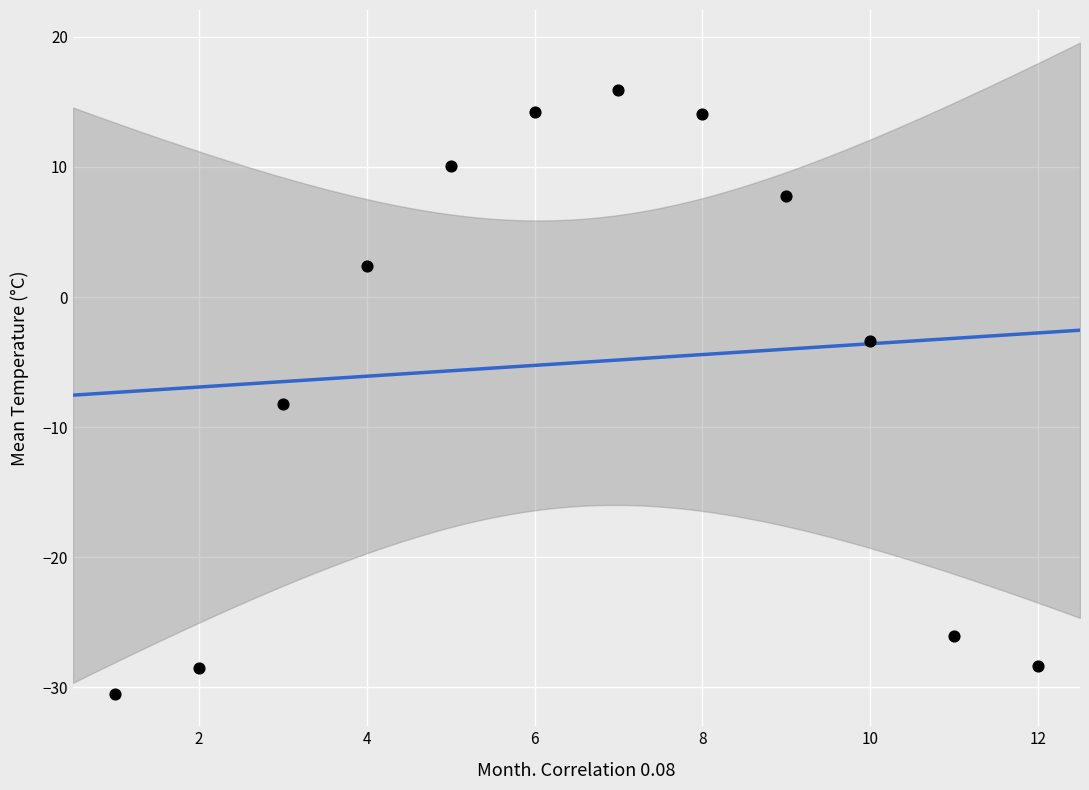

What is the average X value?

6.5